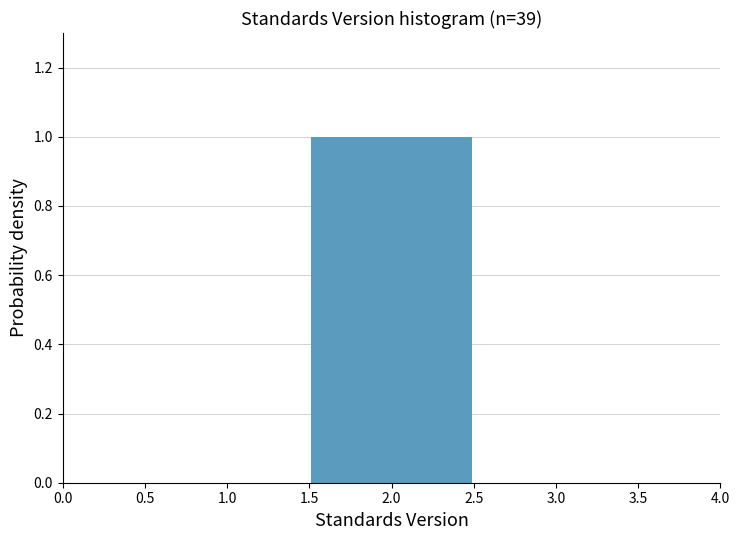

Which range on the x-axis has the tallest bar?

1.5 to 2.5